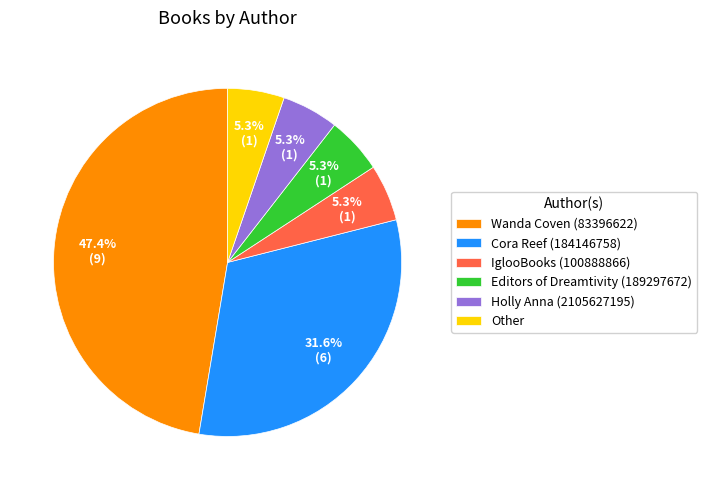

What is the largest slice in the pie chart?

Wanda Coven (83396622)